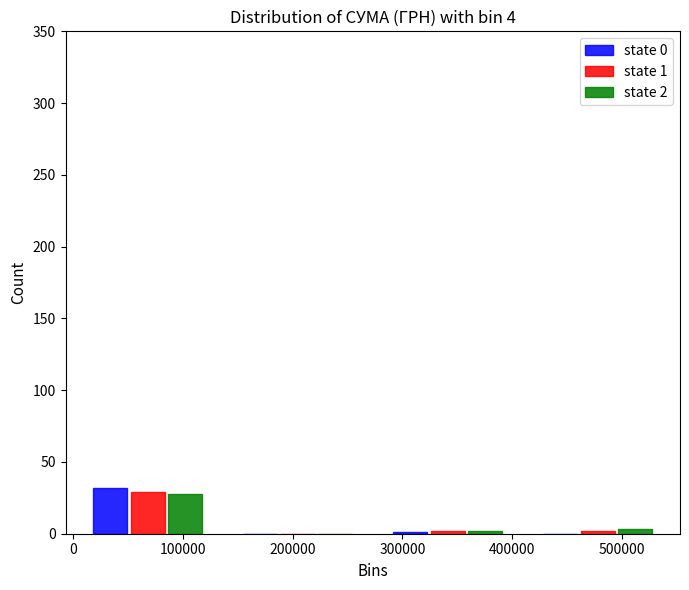

In the state 2 series, which range on the x-axis has the tallest bar?

0 to 140000